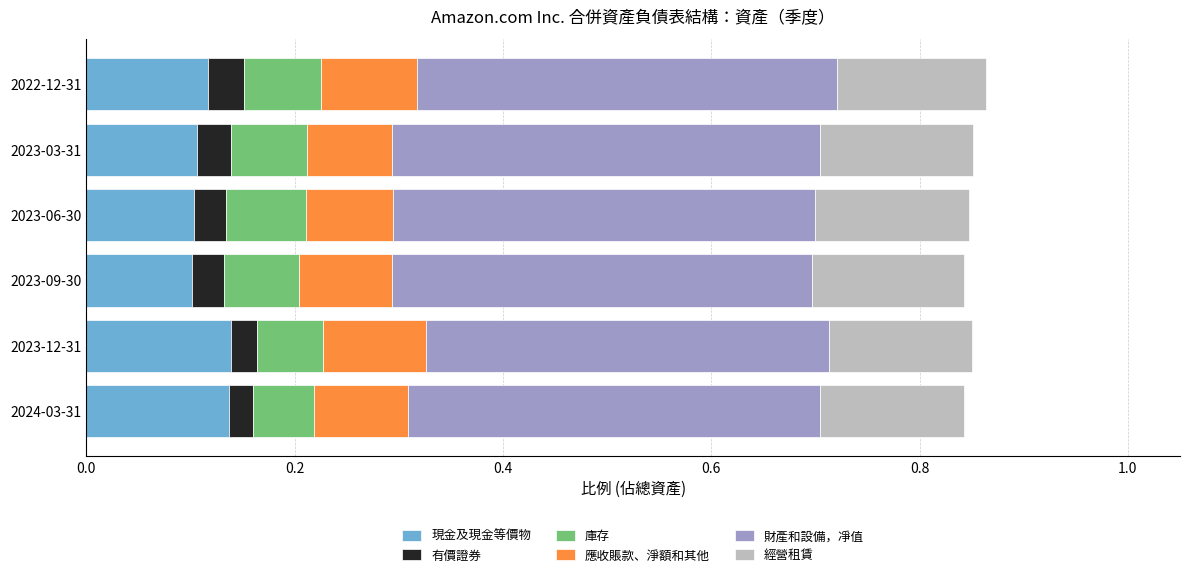

What is the total value across all series at 2023-12-31?

0.9